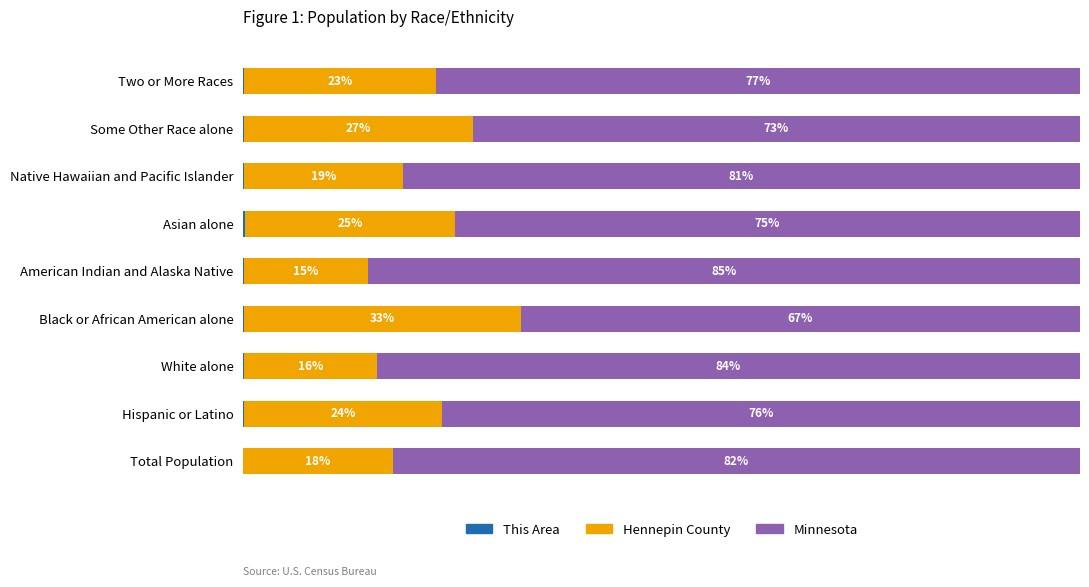

Are the bars horizontal?

Yes